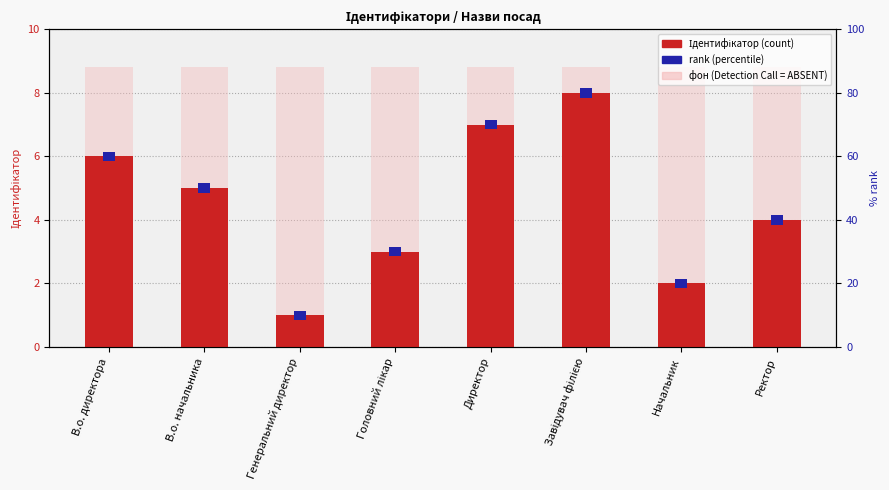

True or false: the data shows 2 at Начальник.

True